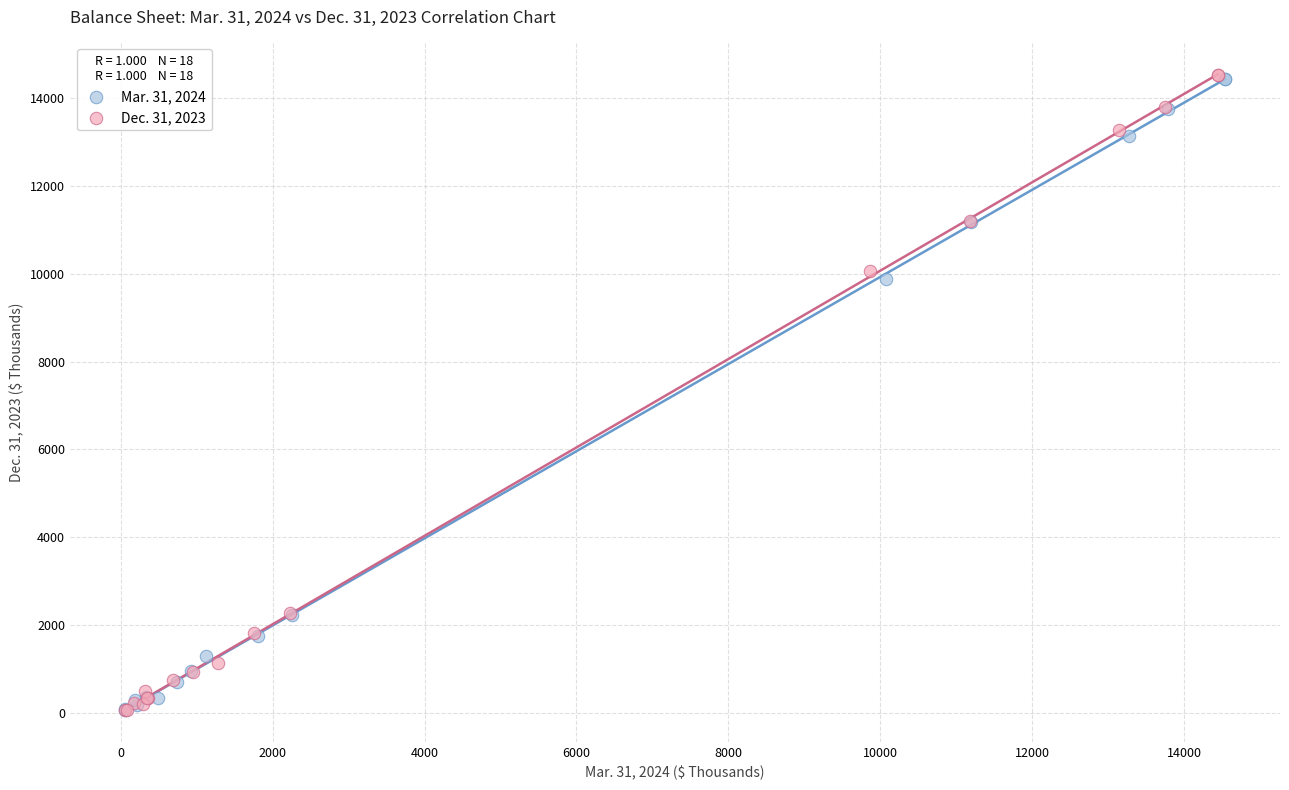

Which series has the largest Y range (max minus min)?

Dec. 31, 2023